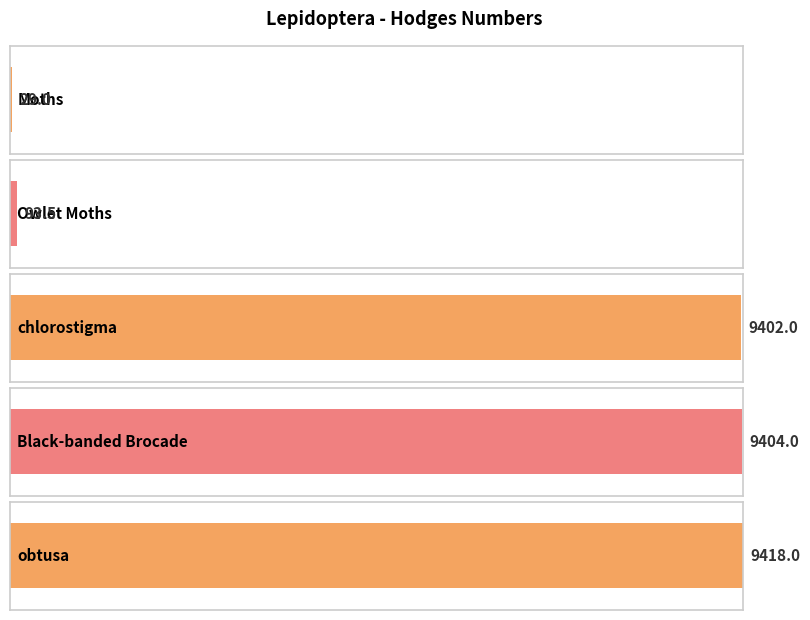

What is the label of the 5th bar from the right?

Moths